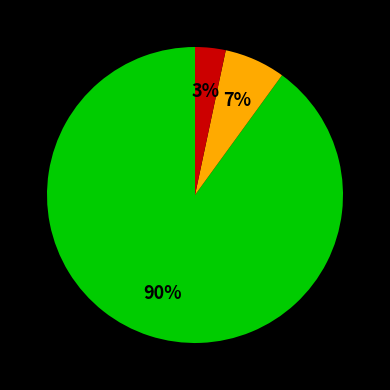

To the nearest percent, what is the average slice percentage?

33%